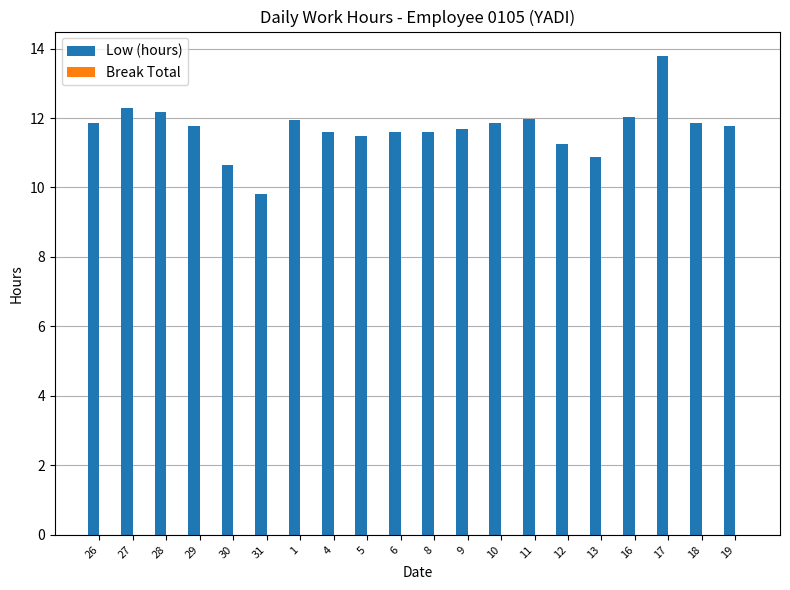

Does the chart contain stacked bars?

No